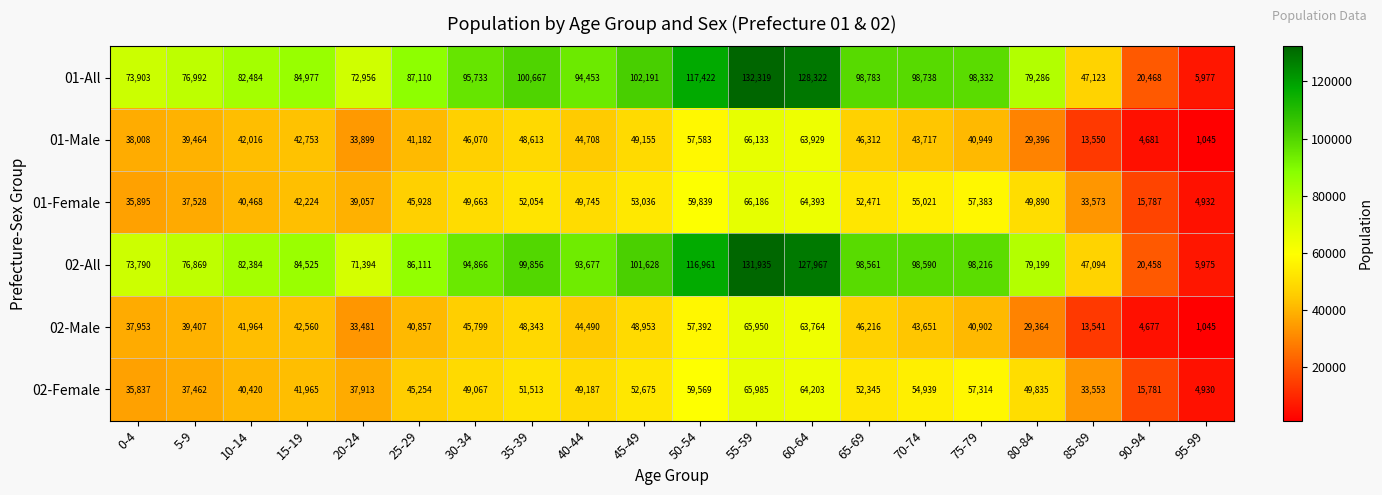

At how many categories does at least one series exceed 109195?

3